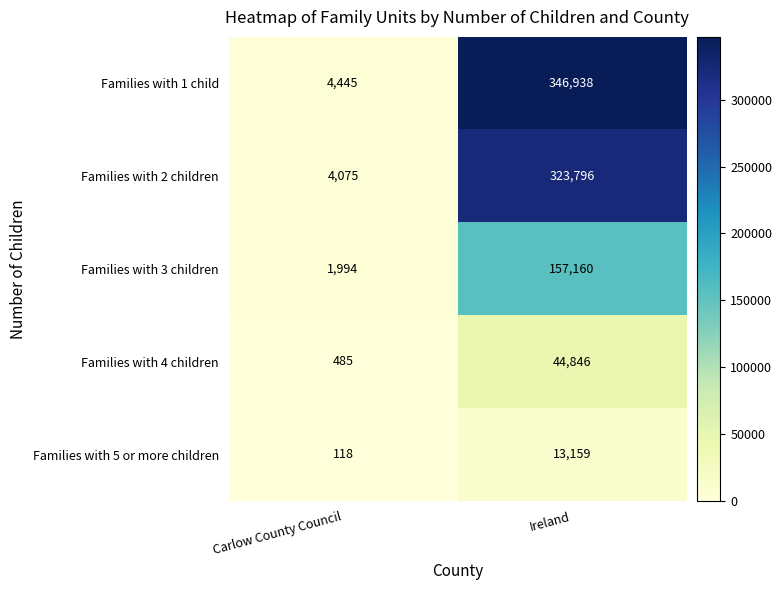

Reading left to right, list all the values displayed in this chart.

Families with 1 child: Carlow County Council=4445	Ireland=346938
Families with 2 children: Carlow County Council=4075	Ireland=323796
Families with 3 children: Carlow County Council=1994	Ireland=157160
Families with 4 children: Carlow County Council=485	Ireland=44846
Families with 5 or more children: Carlow County Council=118	Ireland=13159